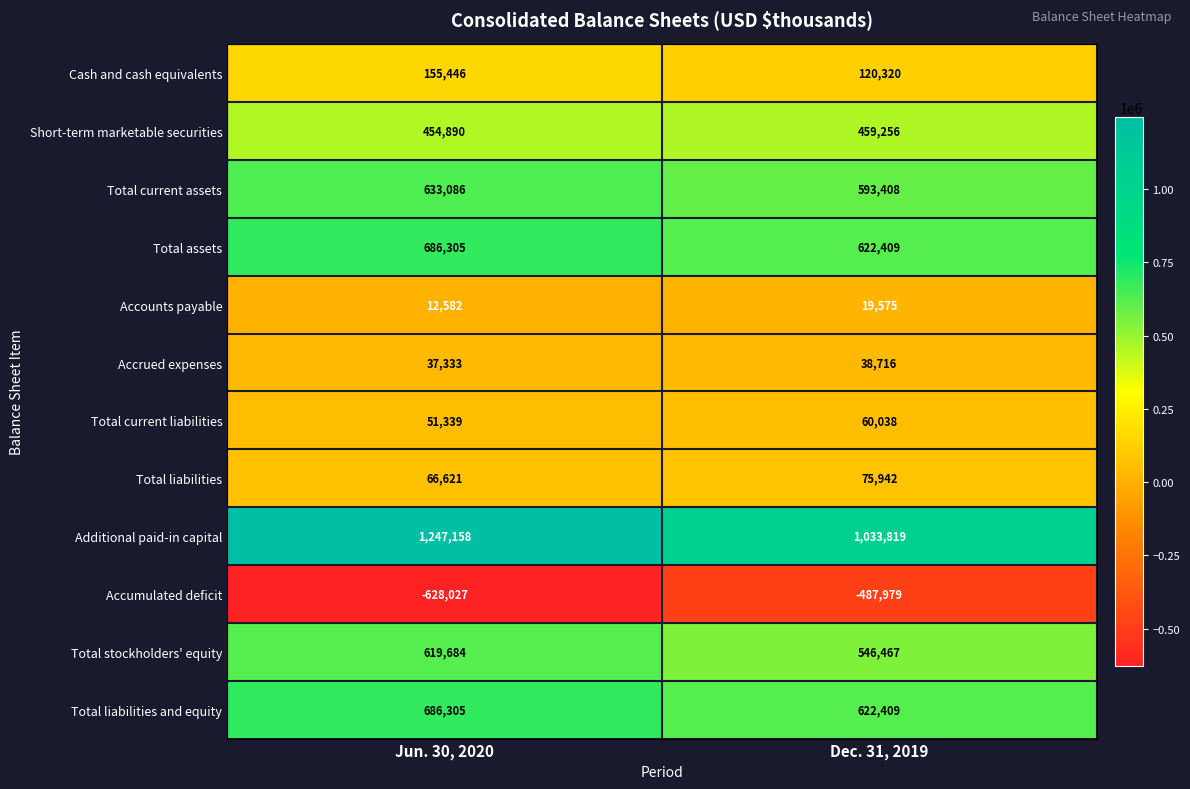

What is the difference between the maximum and minimum values in the Total current assets series?

39678